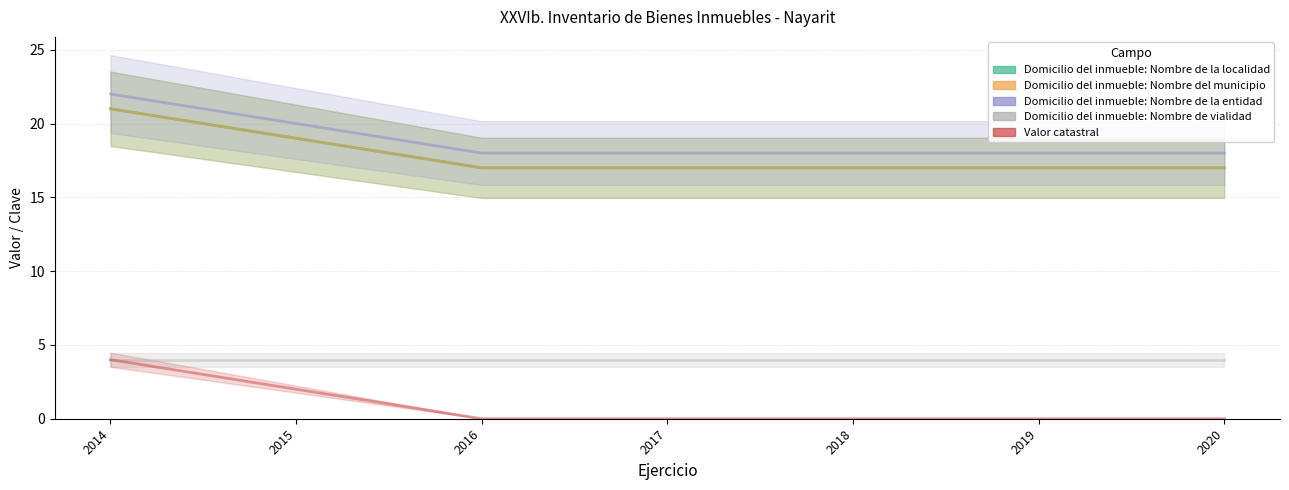

Which category has the lowest value in the Domicilio del inmueble: Nombre de la entidad series?

2016